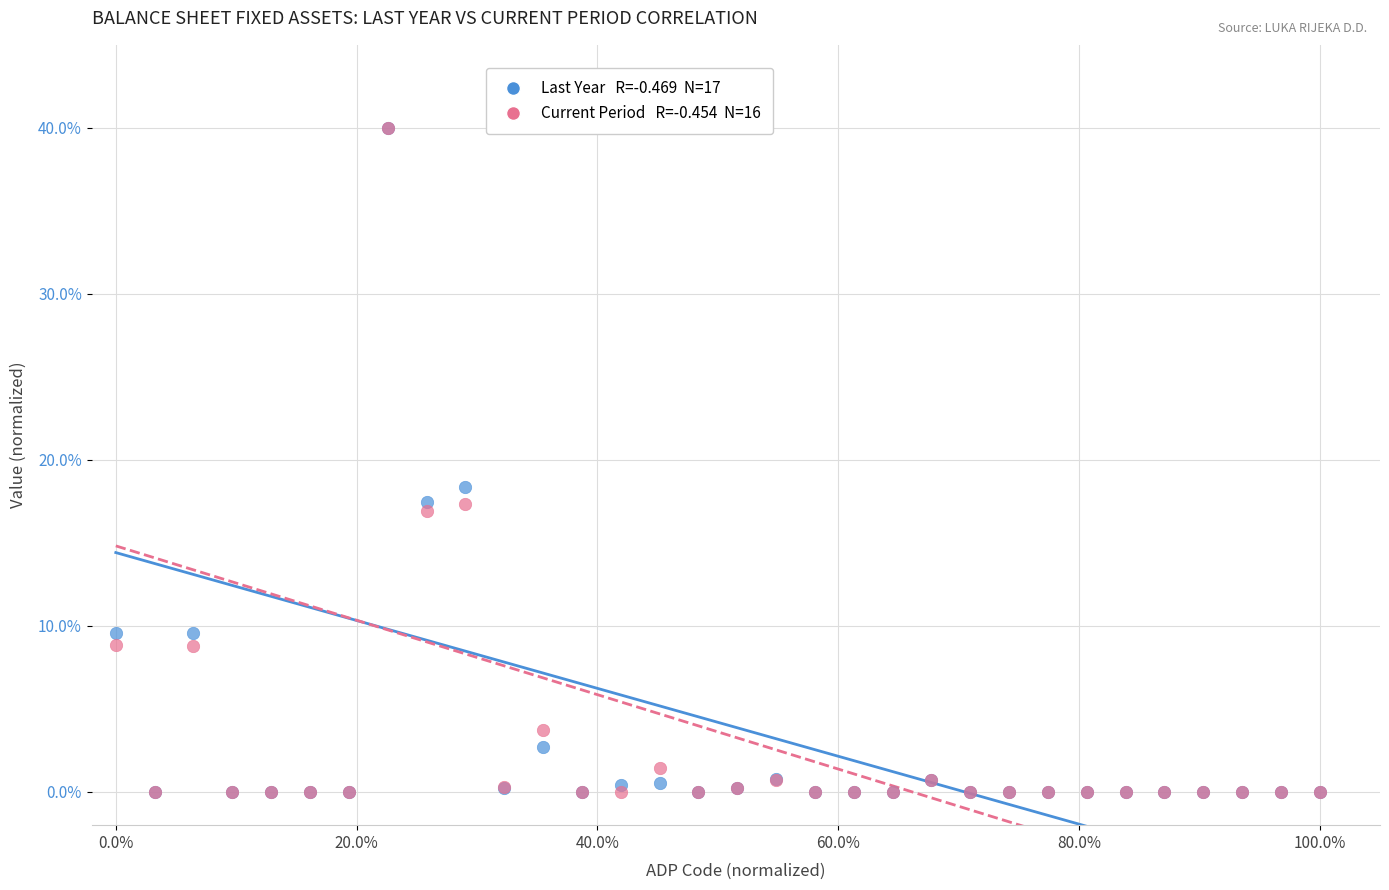

Across all series, what Y value is closest to 20?

18.4